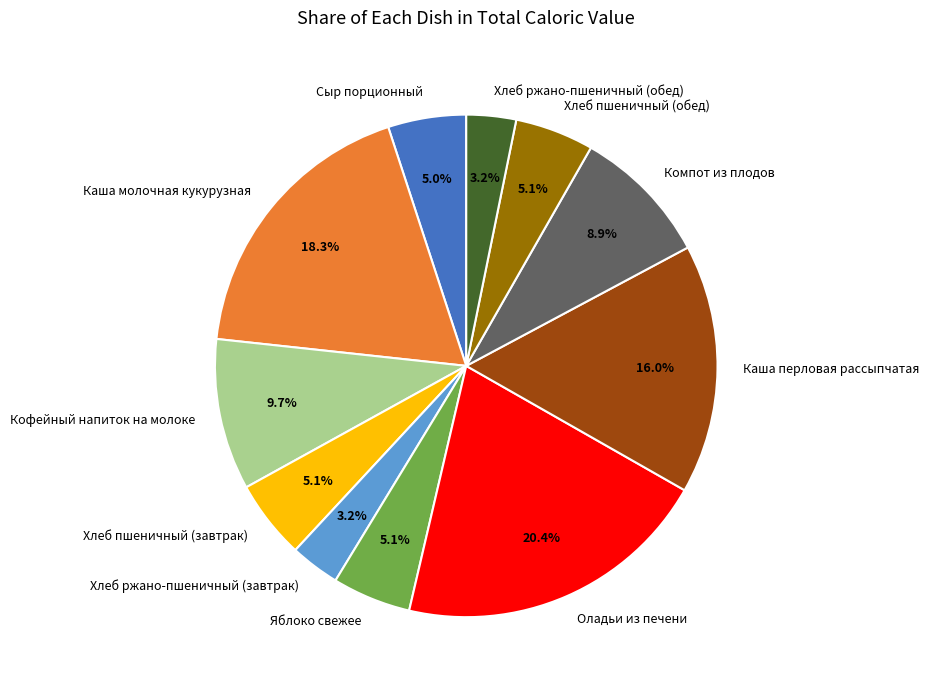

Is it true that Каша перловая рассыпчатая is 16% of the pie?

True